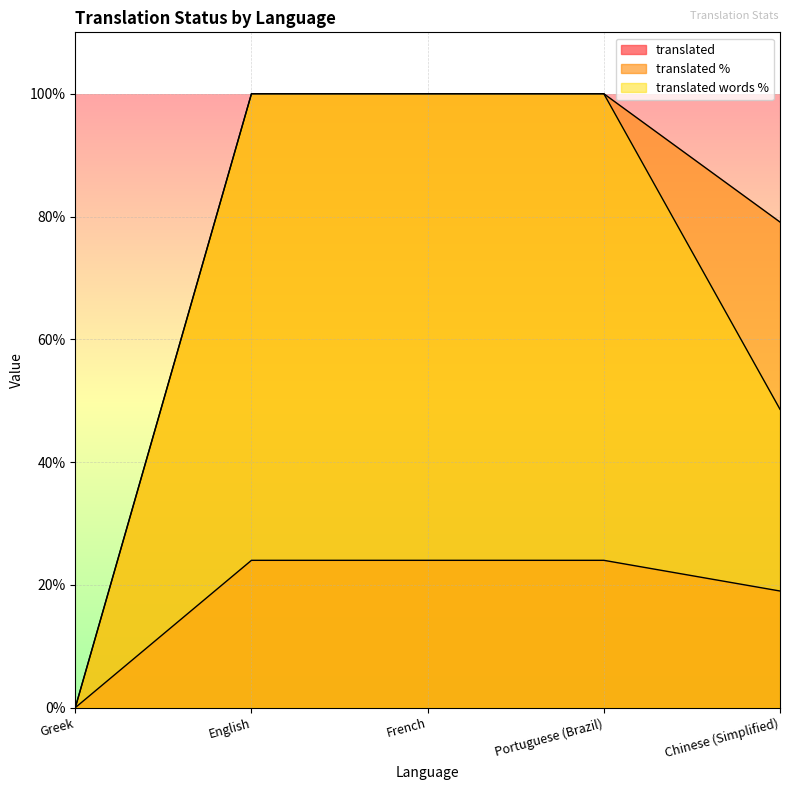

What is the difference between the translated_words_percent values at Greek and English?

100.0